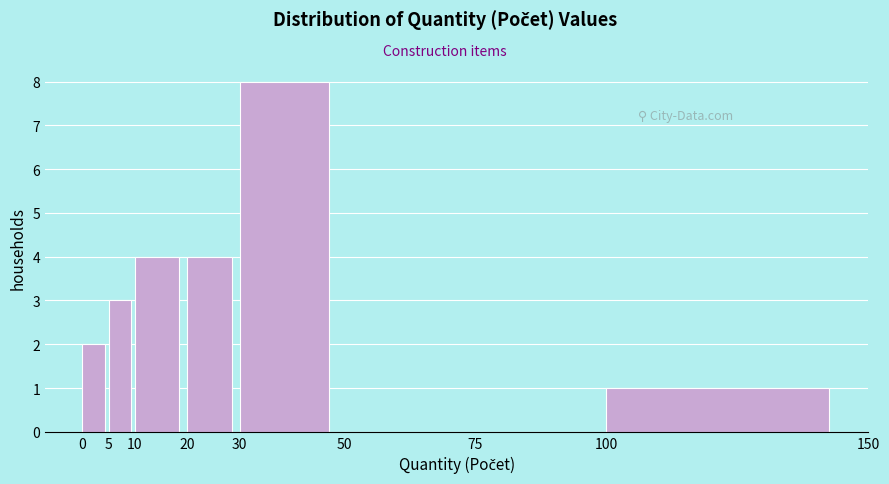

Over which range of the x-axis is the bar tallest?

30 to 50